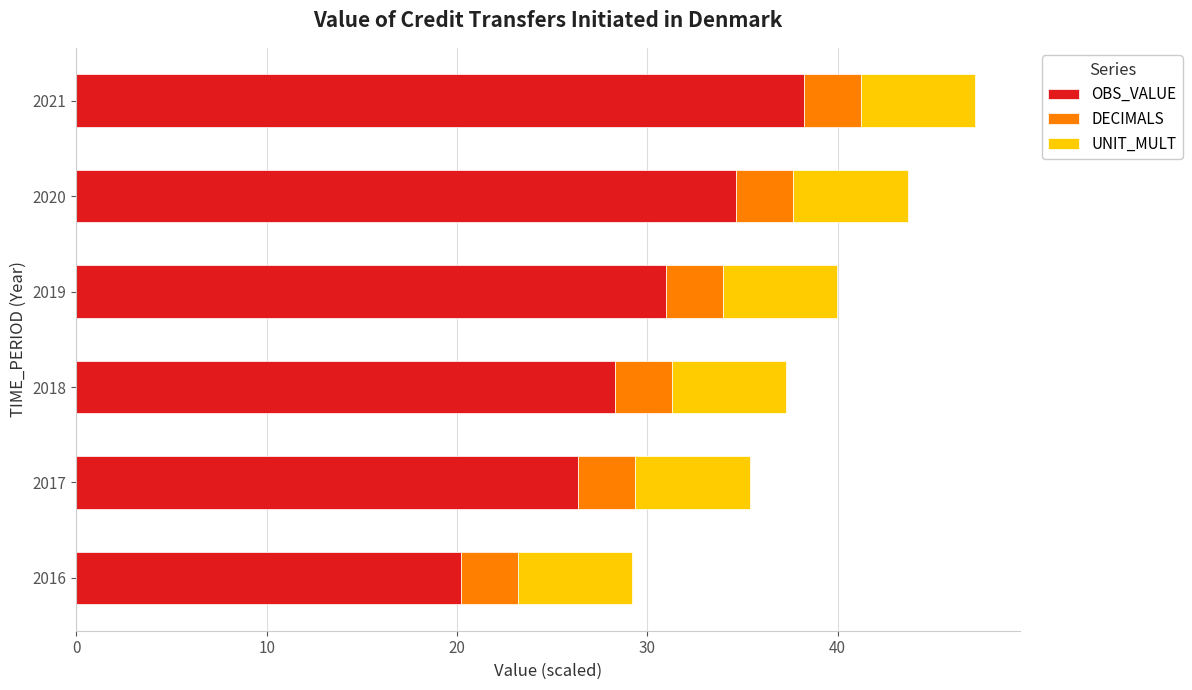

What is the total value across all series at 2021?

47.2